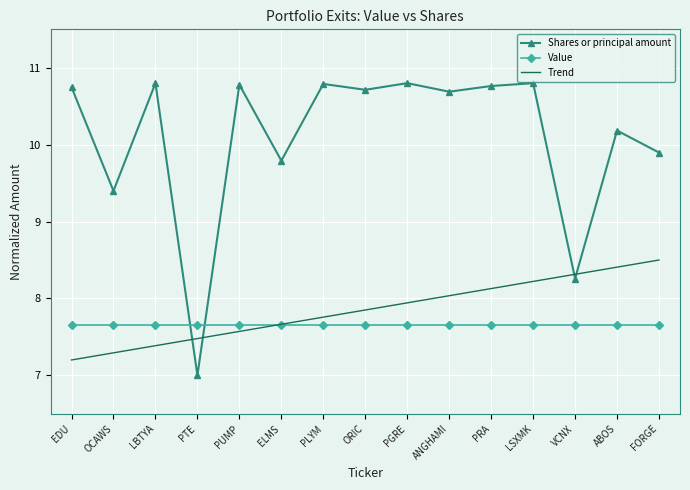

Is it true that Shares or principal amount equals 10.7 at EDU?

True